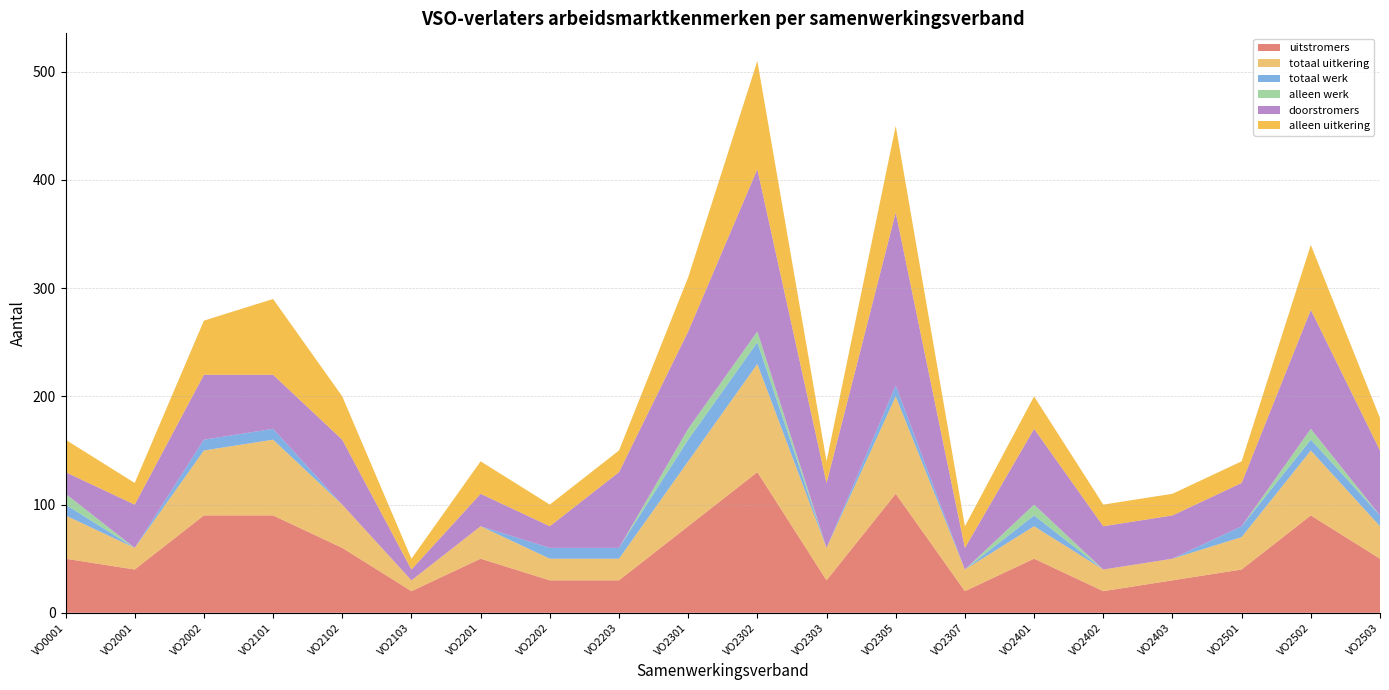

Reading left to right, extract all data points from this chart.

uitstromers: 50	40	90	90	60	20	50	30	30	80	130	30	110	20	50	20	30	40	90	50
totaal uitkering: 40	20	60	70	40	10	30	20	20	60	100	30	90	20	30	20	20	30	60	30
totaal werk: 10	0	10	10	0	0	0	10	10	20	20	0	10	0	10	0	0	10	10	10
alleen werk: 10	0	0	0	0	0	0	0	0	10	10	0	0	0	10	0	0	0	10	0
doorstromers: 20	40	60	50	60	10	30	20	70	90	150	60	160	20	70	40	40	40	110	60
alleen uitkering: 30	20	50	70	40	10	30	20	20	50	100	20	80	20	30	20	20	20	60	30